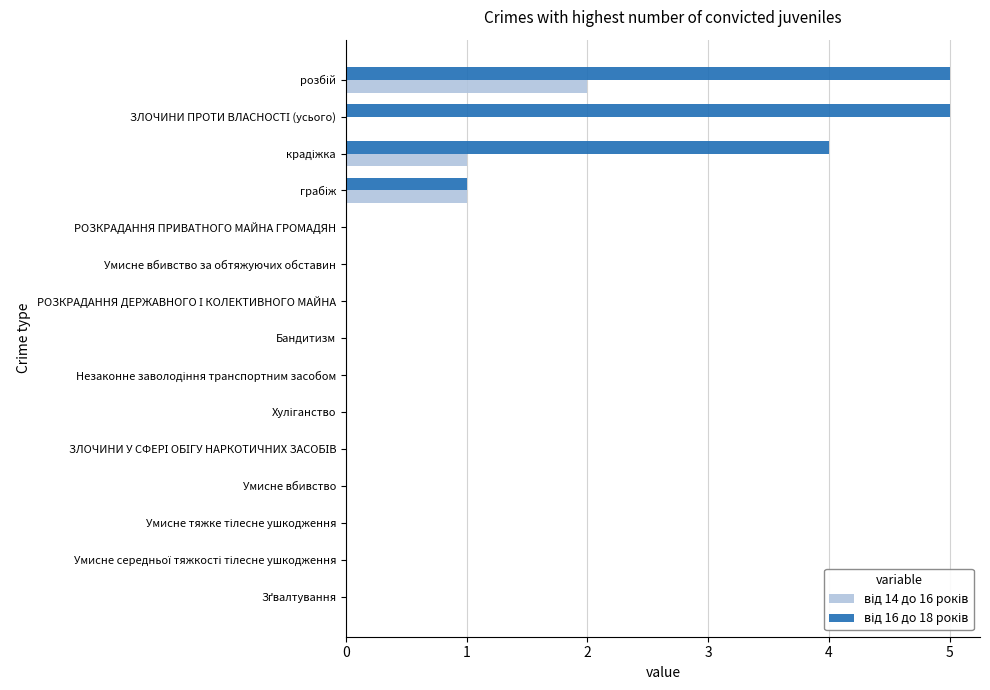

Count the number of data series in this chart.

2